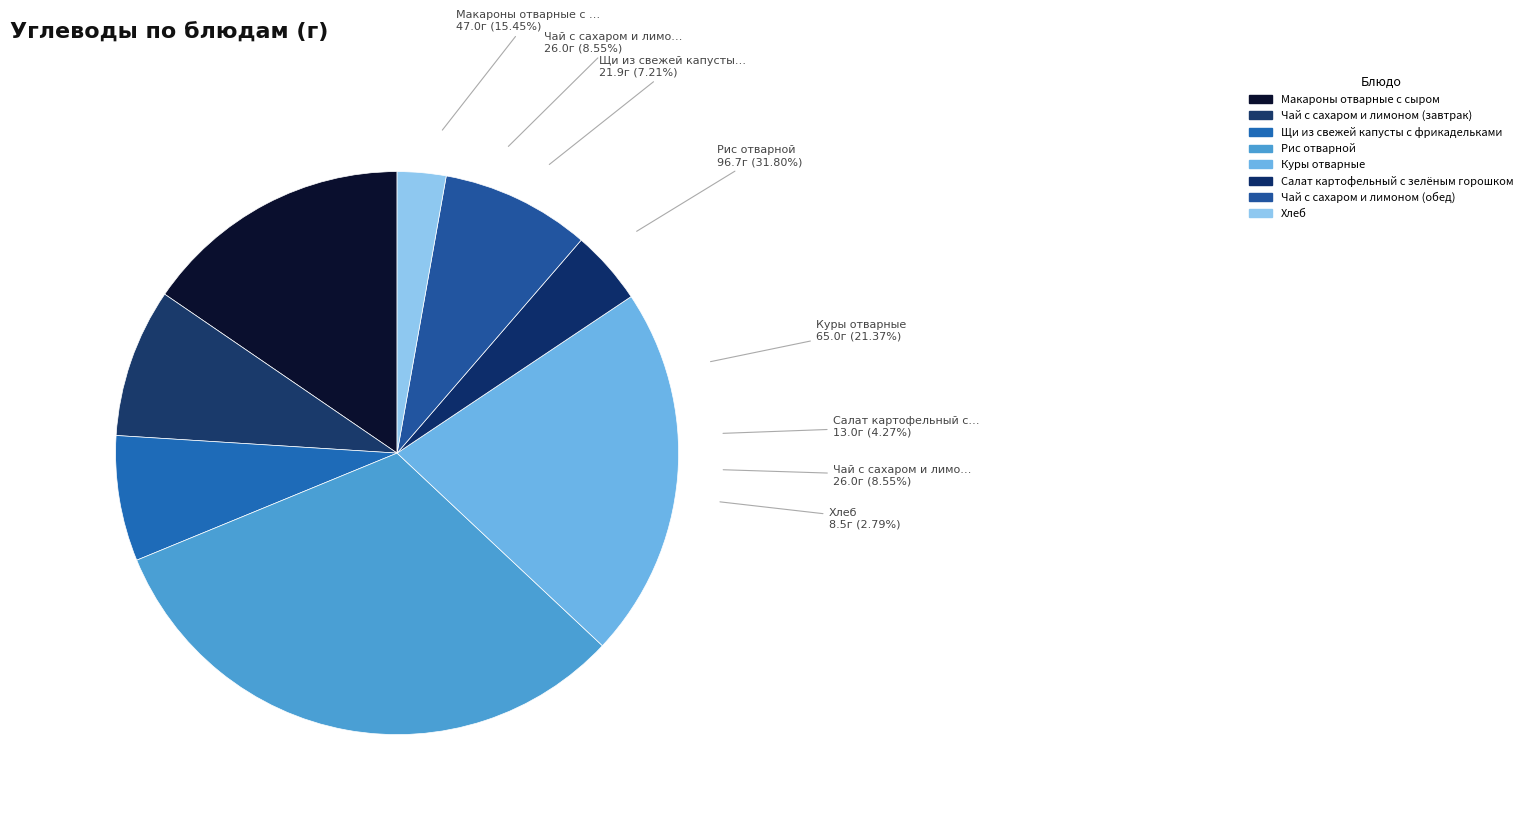

Count the number of slices in the pie.

8